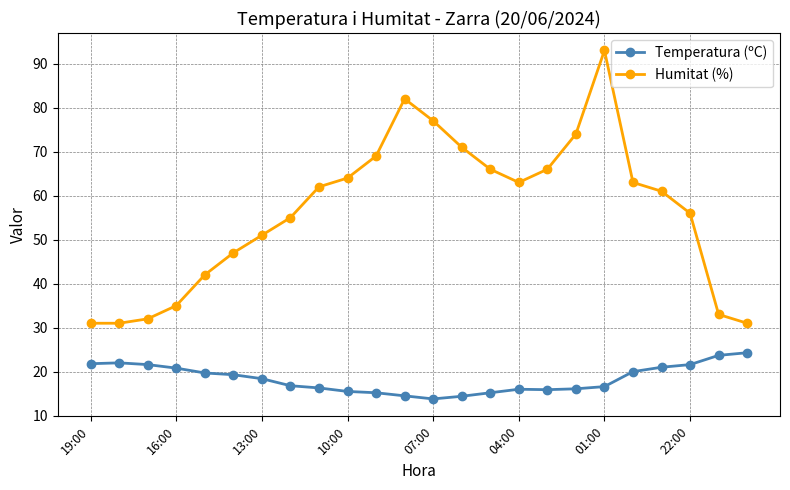

What is the lowest value of the Temperatura (ºC) series?

13.8